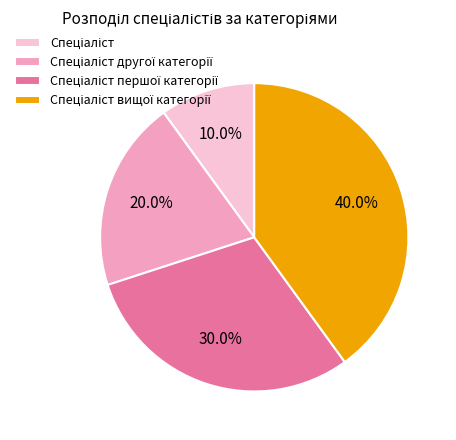

Is there any slice that represents more than half of the pie?

No